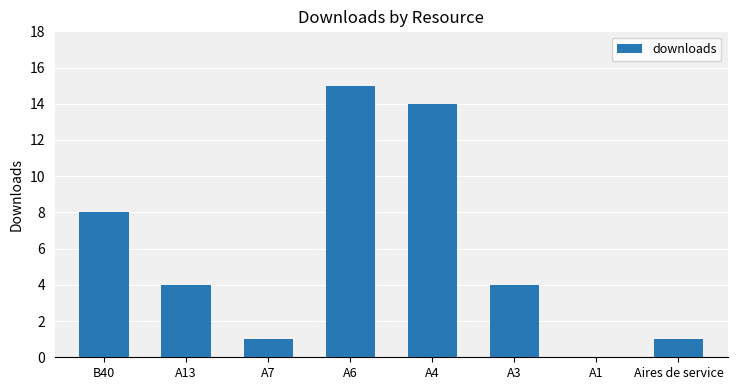

What is the average value?

6